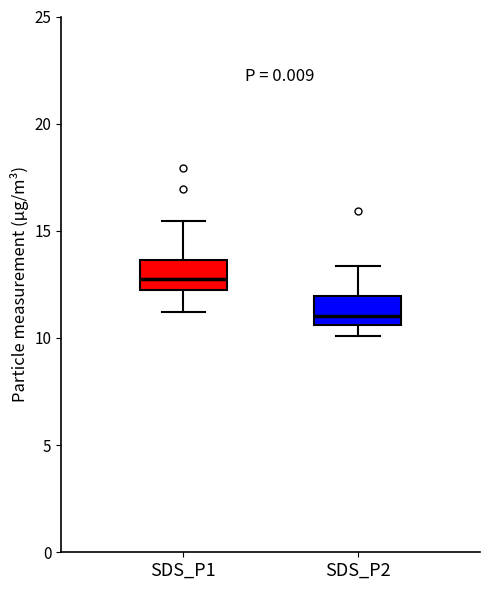

Where does the median line of the box for SDS_P1 sit on the y-axis? The values are not printed on the chart, so give them approximately, as read against the axis.

12.5